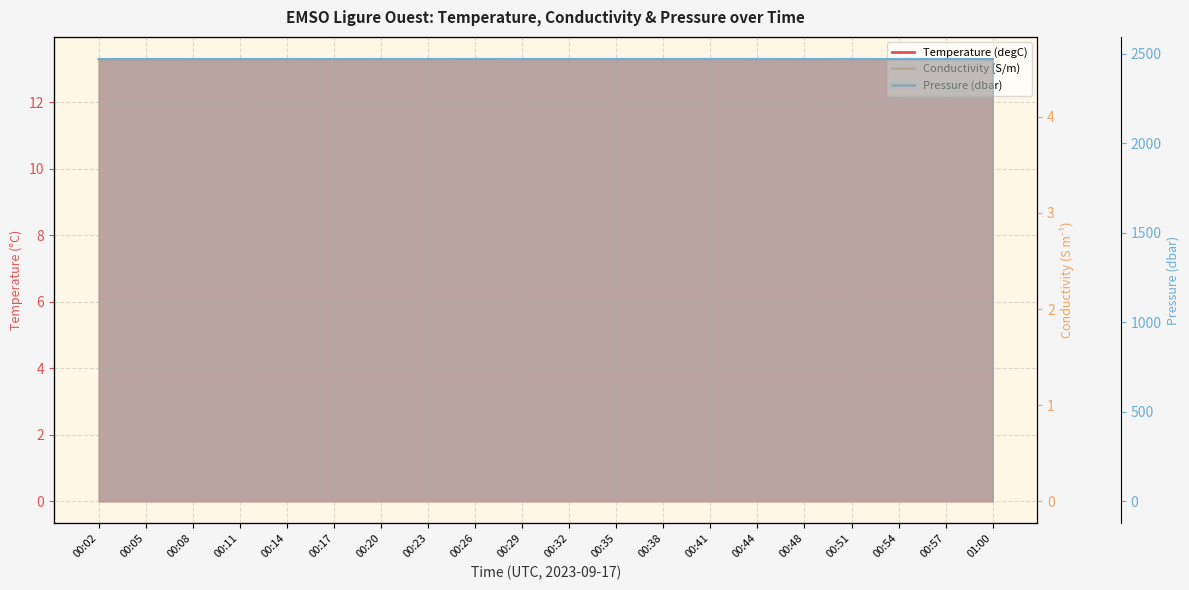

Where is the first local minimum for Pressure (dbar)?

00:17